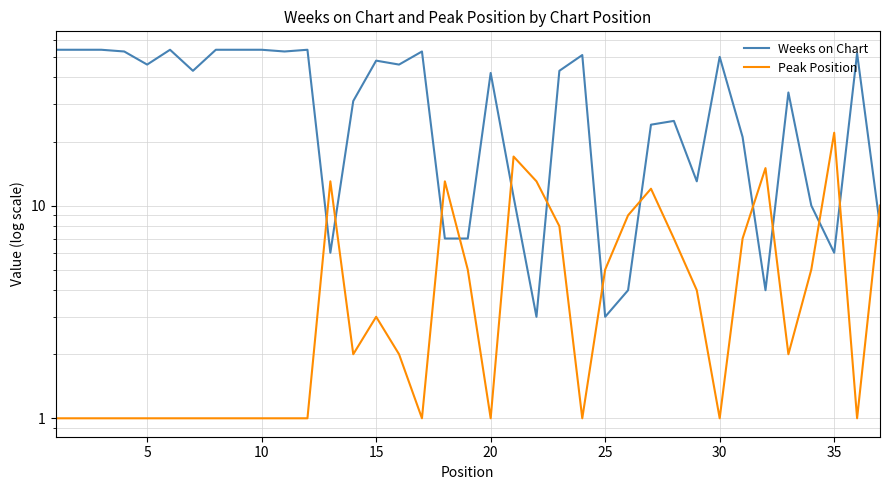

What is the smallest value displayed?

1